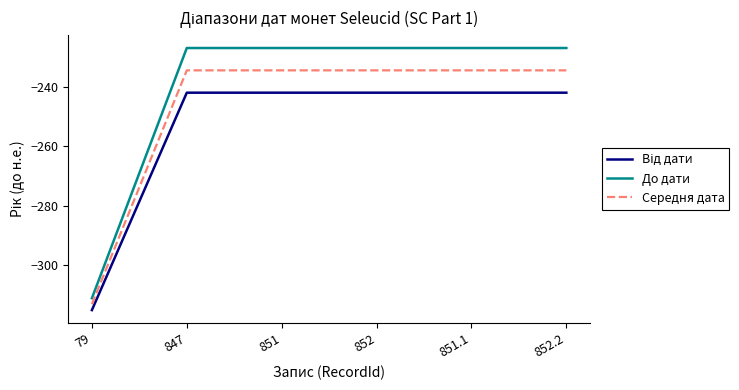

True or false: Середня дата has a value of -329.0 at 852.

False